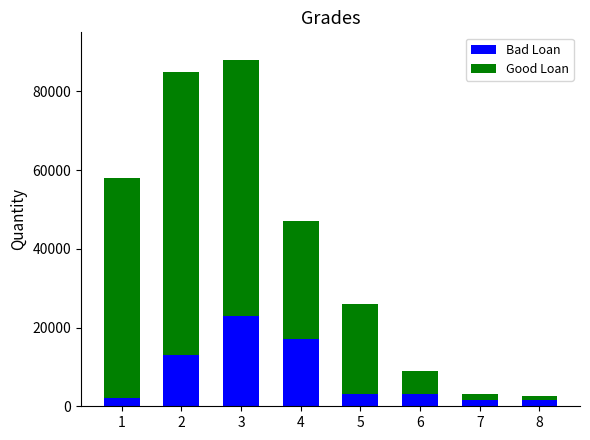

How many series are shown in this chart?

2